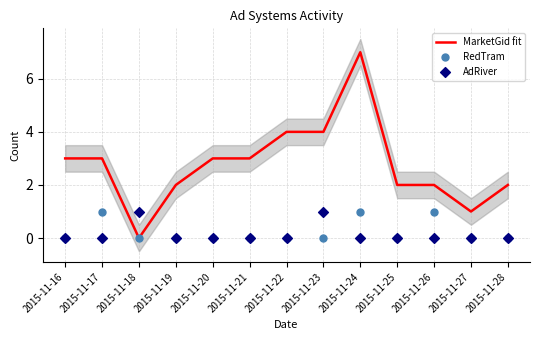

What are all the series names shown in the legend?

MarketGid fit, RedTram, AdRiver